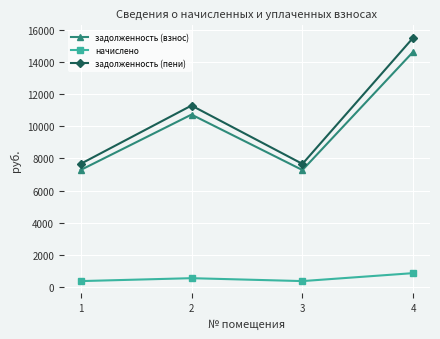

Does the chart display data point markers on the line(s)?

Yes